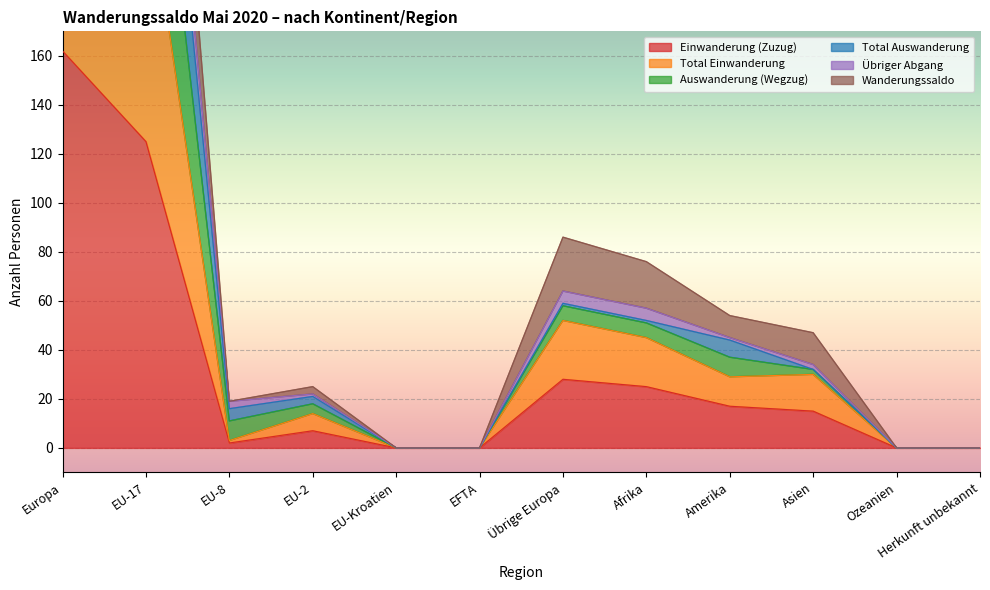

Which has a higher value, Ozeanien or EU-2?

EU-2